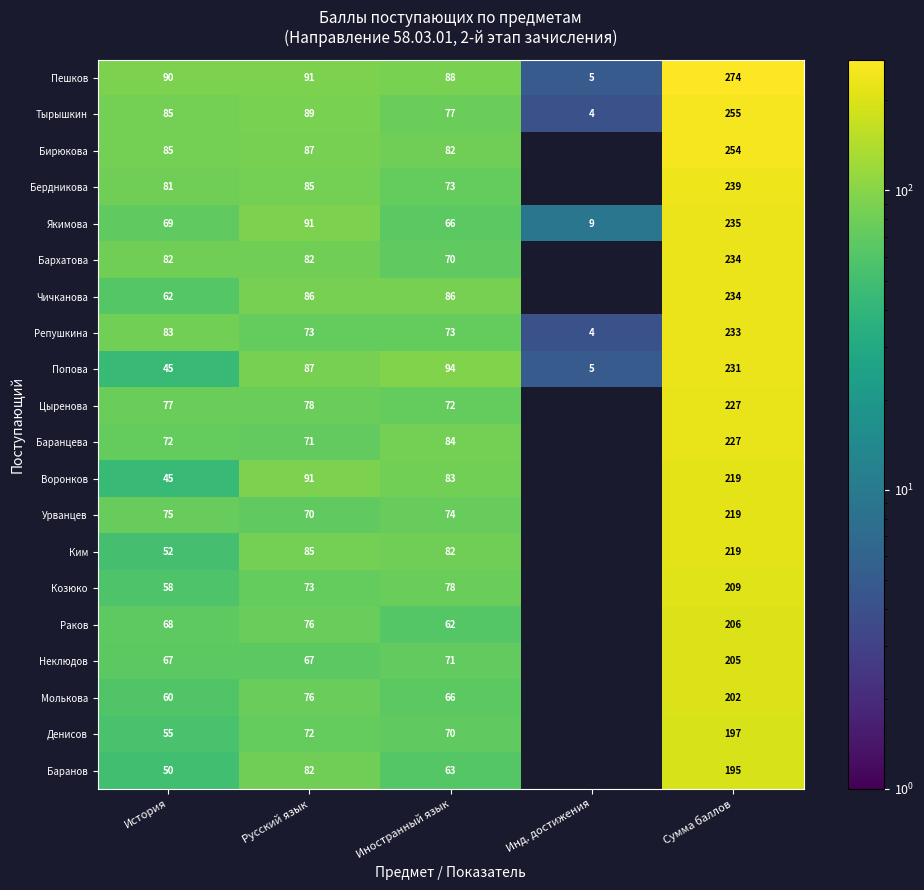

What is the total value across all series at История?

1361